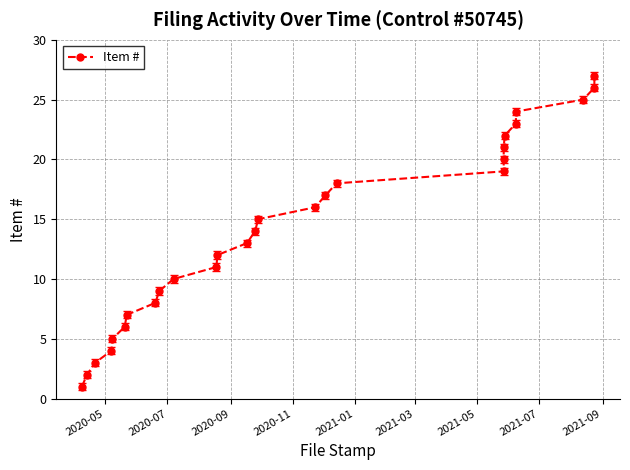

Reading left to right, what are all the values shown in this chart?

1	2	3	4	5	6	7	8	9	10	11	12	13	14	15	16	17	18	19	20	21	22	23	24	25	26	27